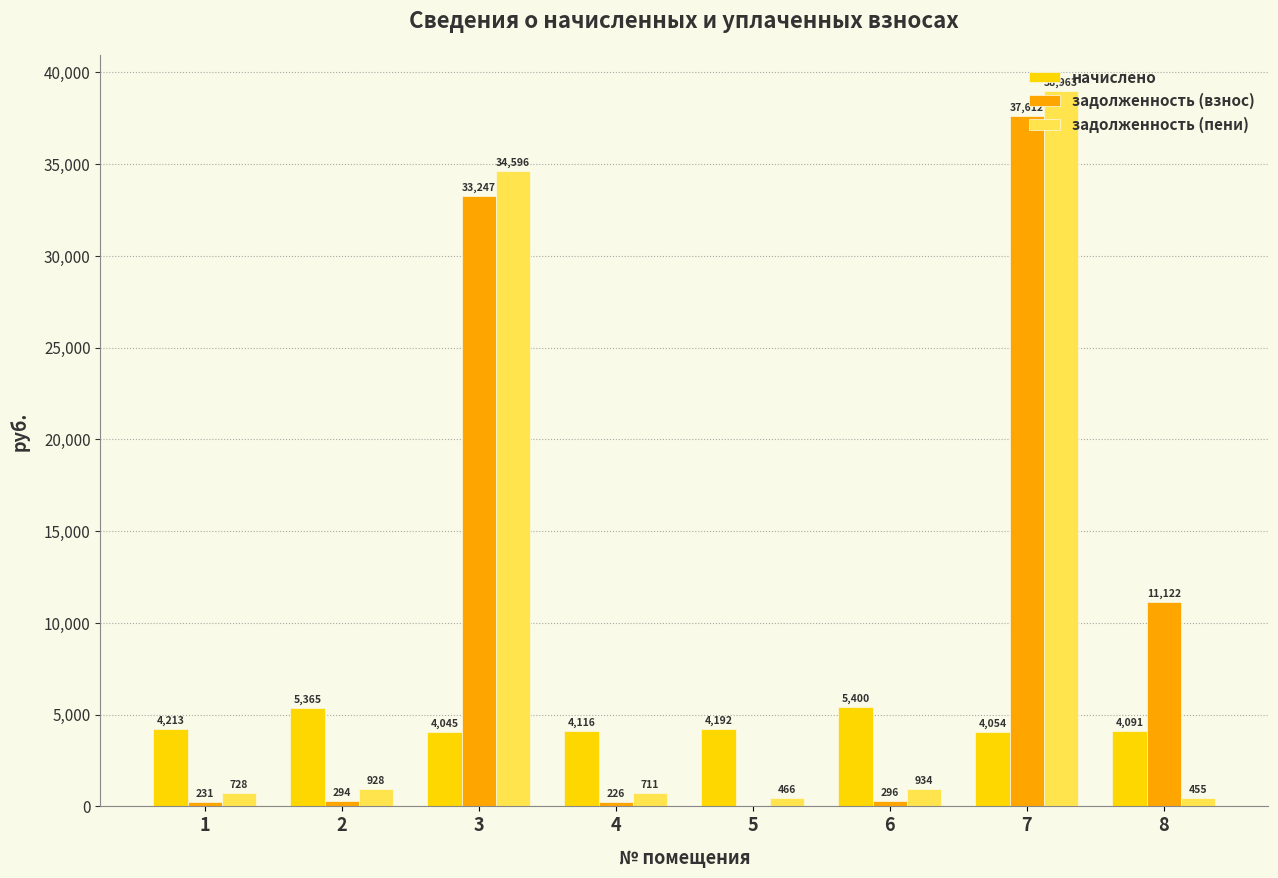

What is the maximum value for начислено?

5400.0